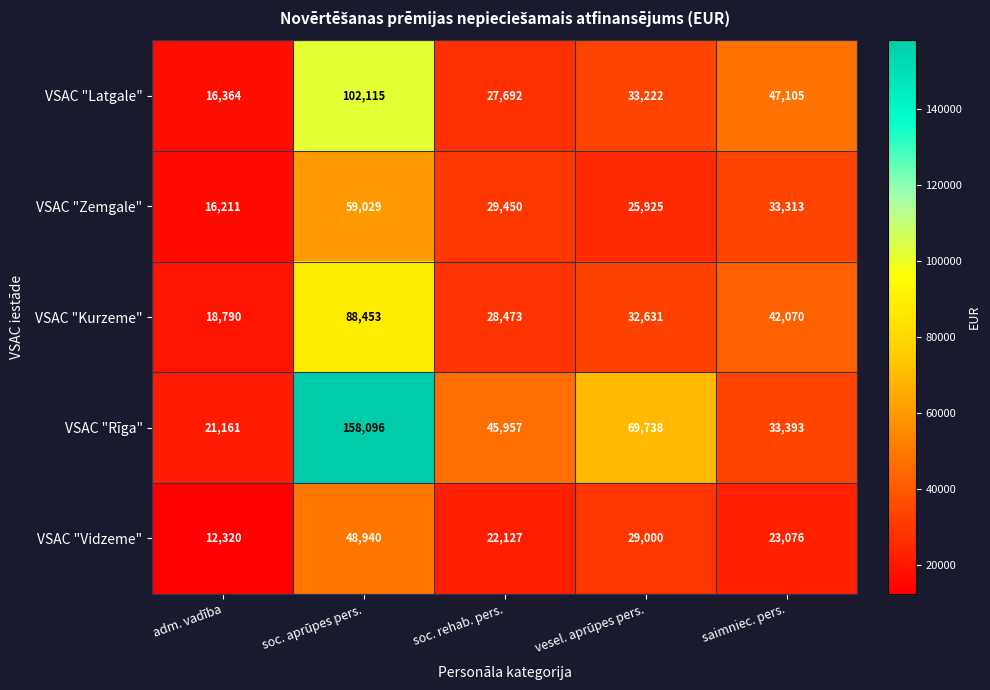

Count the number of data series in this chart.

5